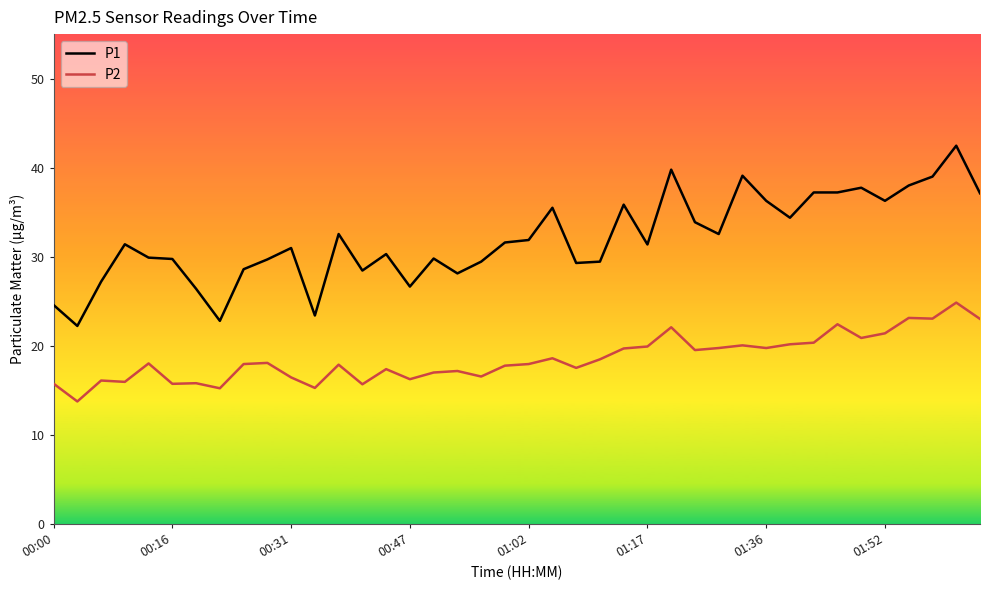

True or false: P1 and P2 cross at least once.

False